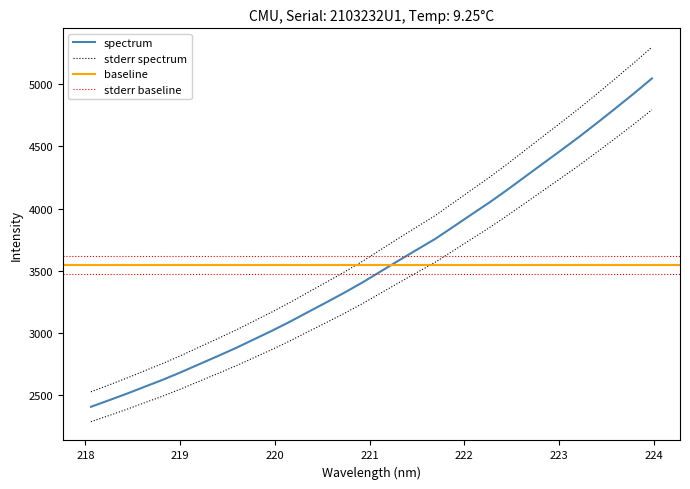

What is the highest value of the x series?

5299.6